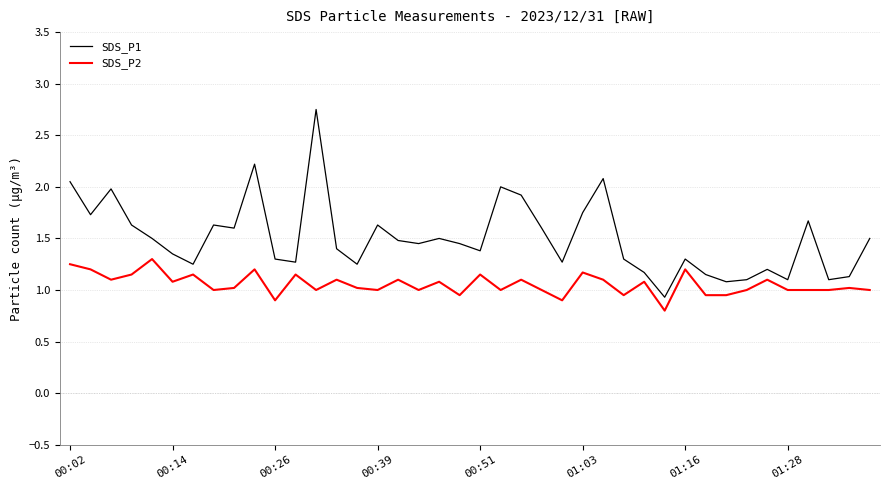

Rank the series by their maximum value, from lowest to highest.

SDS_P2, SDS_P1